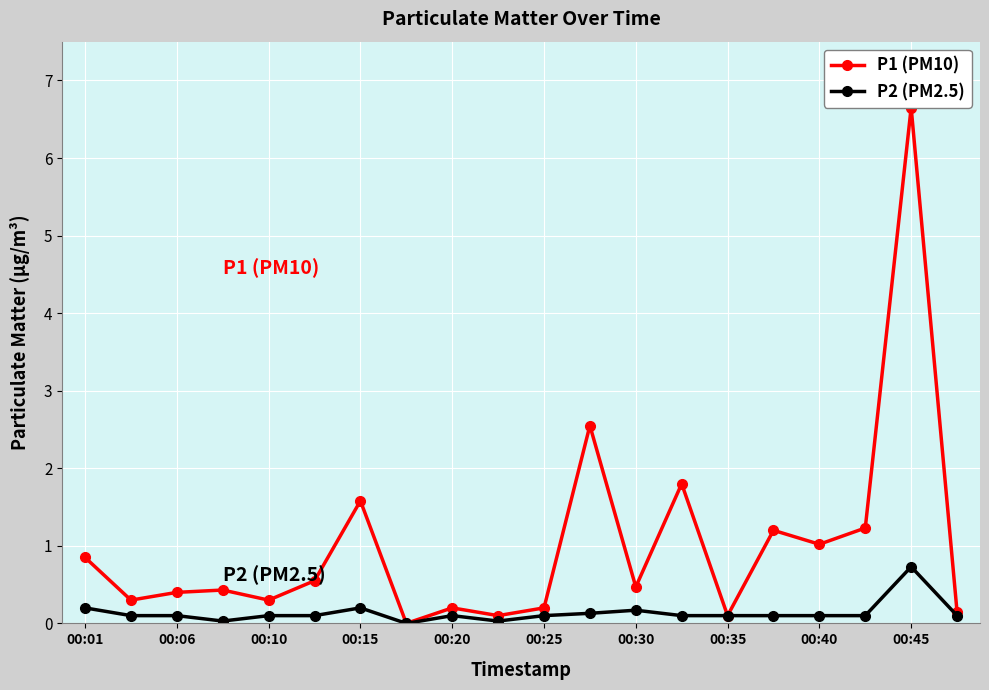

Count the number of categories in the chart.

20